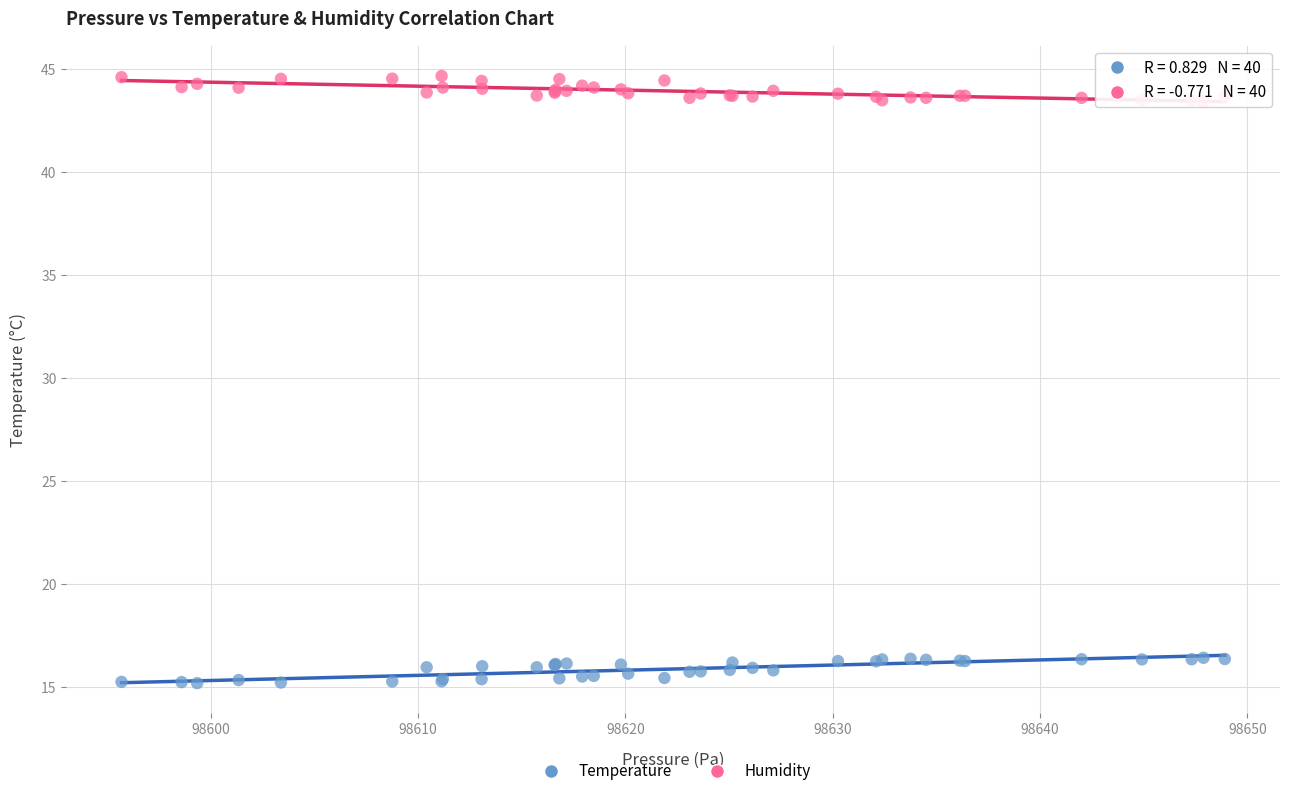

Which series reaches the maximum Y coordinate?

Humidity